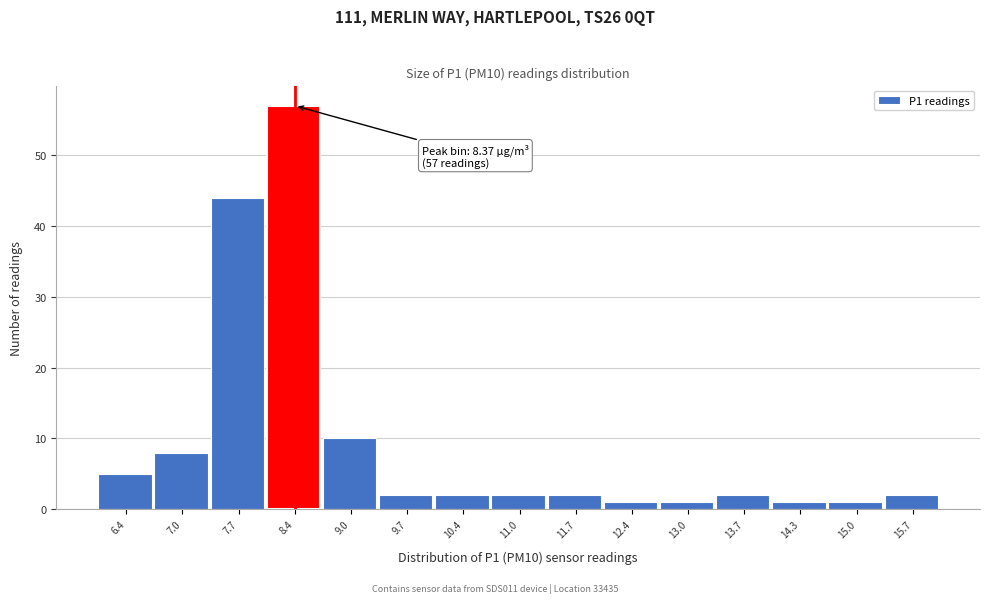

Over which range of the x-axis is the bar tallest?

8.0 to 8.7